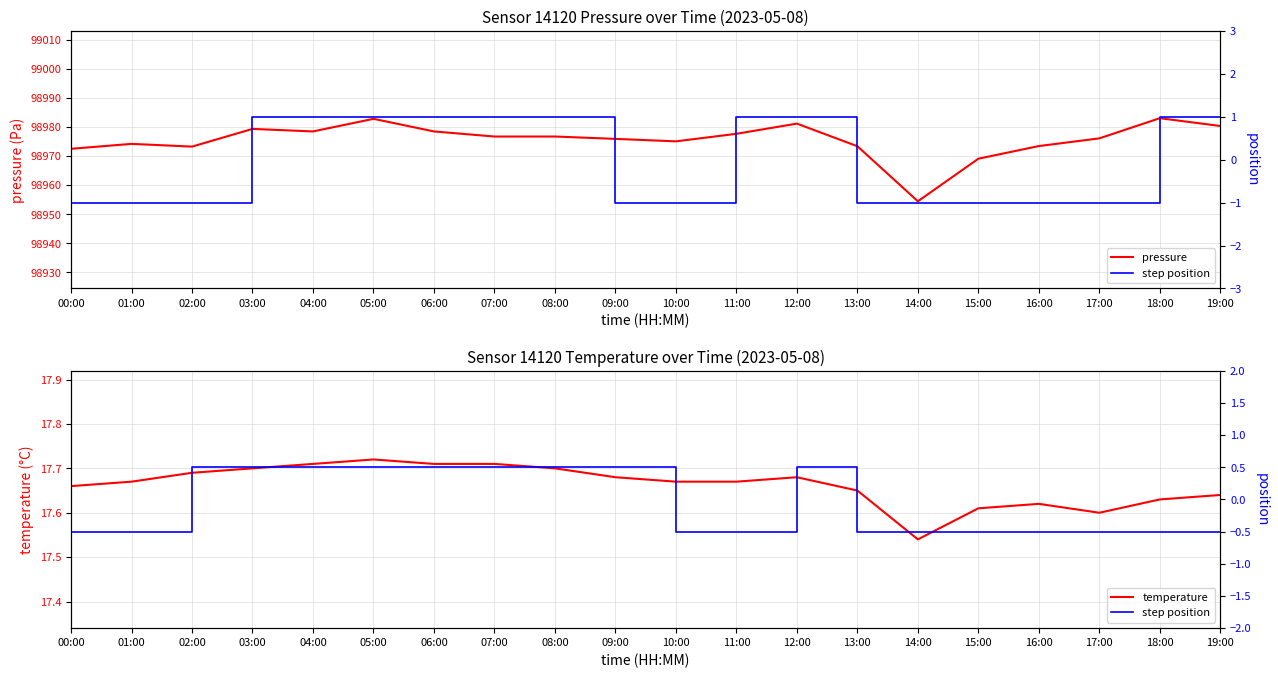

How many lines are shown in the chart?

3